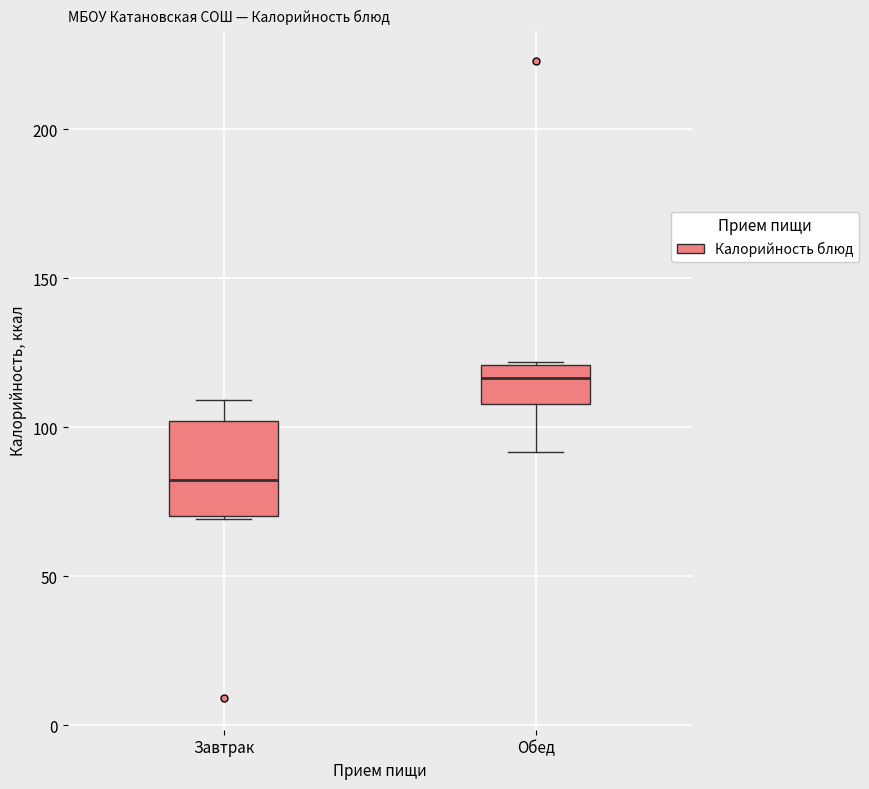

Reading left to right, read every box against the y-axis: the position of its median line, the range the box covers, and the ends of its whiskers. The values are not printed on the chart, so give them approximately, as read against the axis.

Завтрак: median 80, box 70 to 100, whiskers 70 to 110
Обед: median 115, box 110 to 120, whiskers 90 to 120